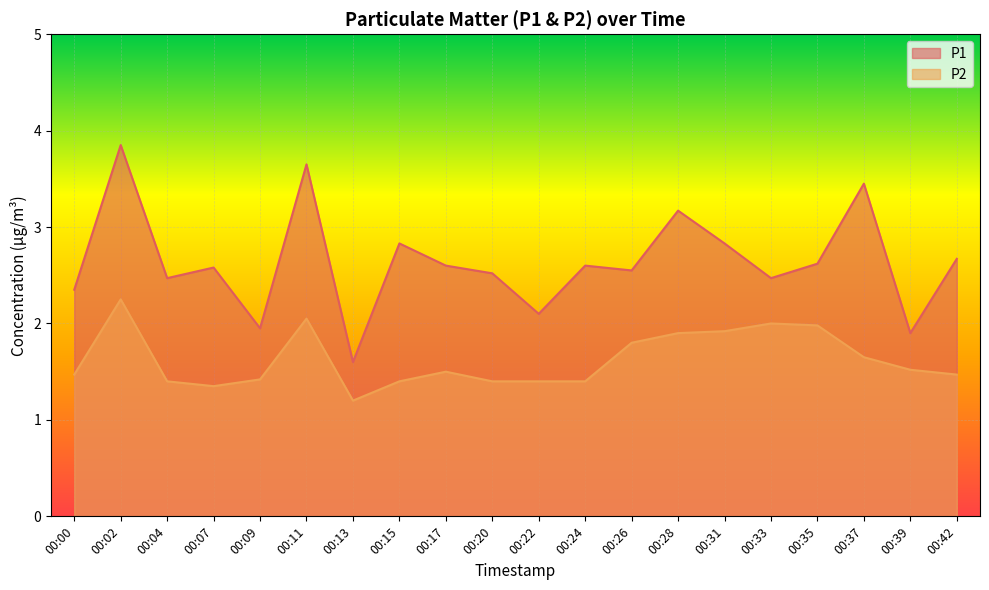

Does the chart display data point markers on the line(s)?

No